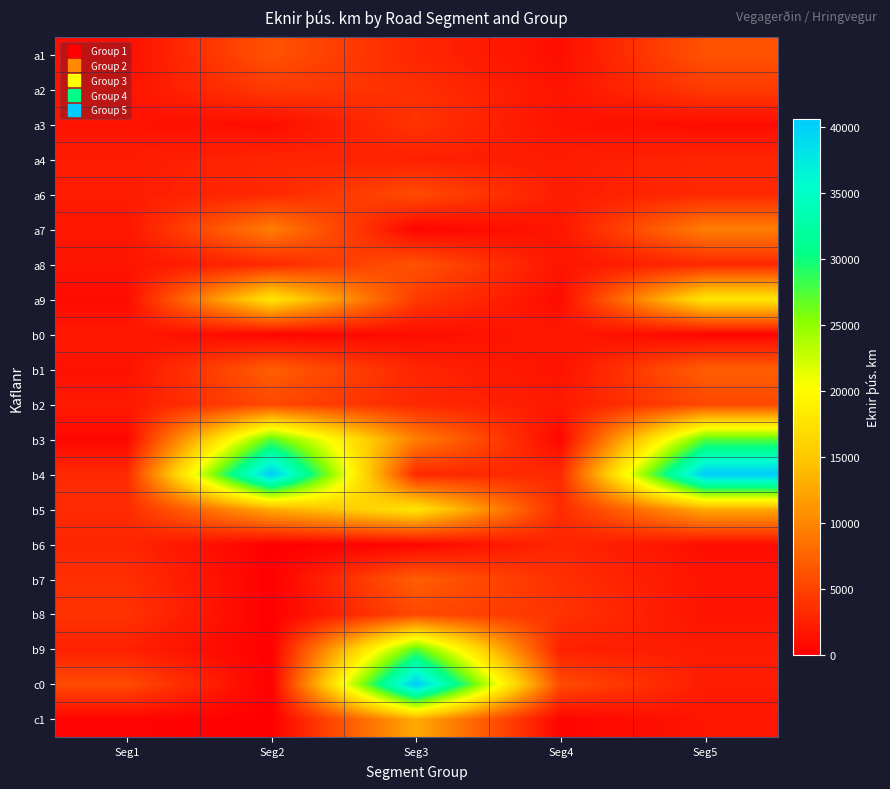

Reading left to right, list all the values displayed in this chart.

a1: Seg1=1078.7	Seg2=6202.3	Seg3=2892.4	Seg4=1078.7	Seg5=6202.3
a2: Seg1=1469.1	Seg2=4334.7	Seg3=3567.0	Seg4=1469.1	Seg5=4334.7
a3: Seg1=1426.5	Seg2=1005.0	Seg3=3853.8	Seg4=1426.5	Seg5=1005.0
a4: Seg1=2119.2	Seg2=2823.9	Seg3=2410.4	Seg4=2119.2	Seg5=2823.9
a6: Seg1=2225.6	Seg2=3066.9	Seg3=5641.0	Seg4=2225.6	Seg5=3066.9
a7: Seg1=1607.2	Seg2=9467.3	Seg3=382.5	Seg4=1607.2	Seg5=9467.3
a8: Seg1=1559.7	Seg2=3014.3	Seg3=6202.3	Seg4=1559.7	Seg5=3014.3
a9: Seg1=895.0	Seg2=17798.5	Seg3=4334.7	Seg4=895.0	Seg5=17798.5
b0: Seg1=1831.3	Seg2=393.1	Seg3=1005.0	Seg4=1831.3	Seg5=393.1
b1: Seg1=1325.0	Seg2=7051.5	Seg3=2823.9	Seg4=1325.0	Seg5=7051.5
b2: Seg1=1980.5	Seg2=5421.2	Seg3=3066.9	Seg4=1980.5	Seg5=5421.2
b3: Seg1=565.8	Seg2=27258.4	Seg3=9467.3	Seg4=565.8	Seg5=27258.4
b4: Seg1=3173.1	Seg2=40584.7	Seg3=3014.3	Seg4=3173.1	Seg5=40584.7
b5: Seg1=3207.7	Seg2=12669.6	Seg3=17798.5	Seg4=3207.7	Seg5=12669.6
b6: Seg1=2892.4	Seg2=0.0	Seg3=393.1	Seg4=2892.4	Seg5=1078.7
b7: Seg1=3567.0	Seg2=0.0	Seg3=7051.5	Seg4=3567.0	Seg5=1469.1
b8: Seg1=3853.8	Seg2=0.0	Seg3=5421.2	Seg4=3853.8	Seg5=1426.5
b9: Seg1=2410.4	Seg2=0.0	Seg3=27258.4	Seg4=2410.4	Seg5=2119.2
c0: Seg1=5641.0	Seg2=0.0	Seg3=40584.7	Seg4=5641.0	Seg5=2225.6
c1: Seg1=382.5	Seg2=0.0	Seg3=12669.6	Seg4=382.5	Seg5=1607.2